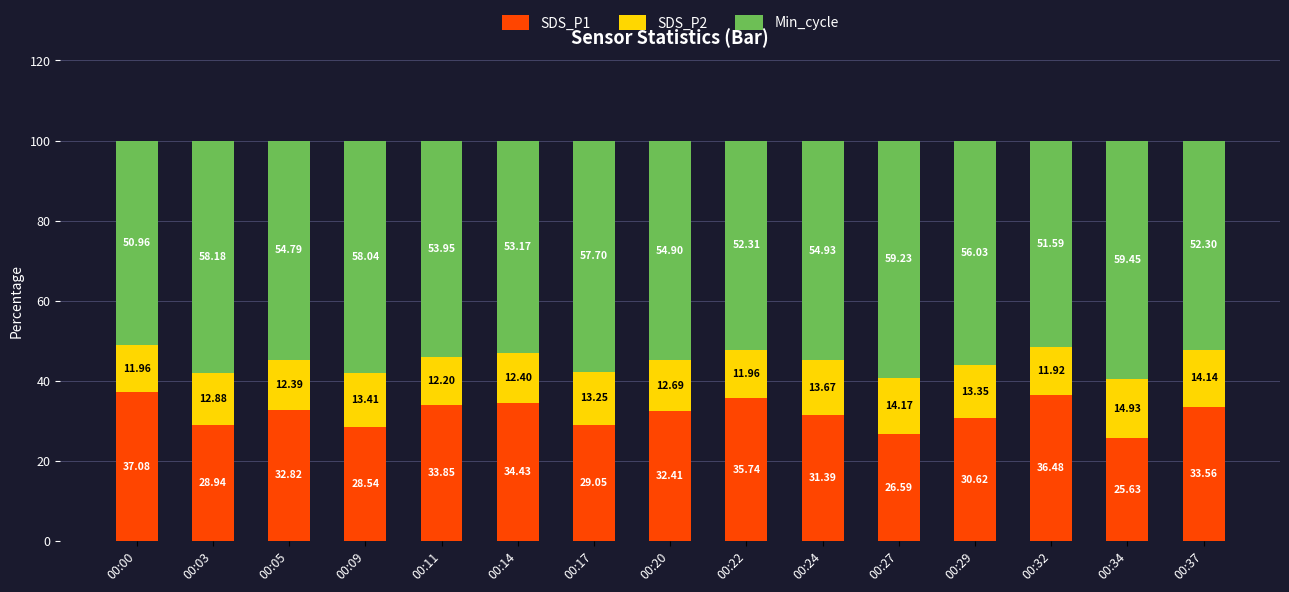

What is the difference between the maximum and second lowest values in the SDS_P1 series?

10.5